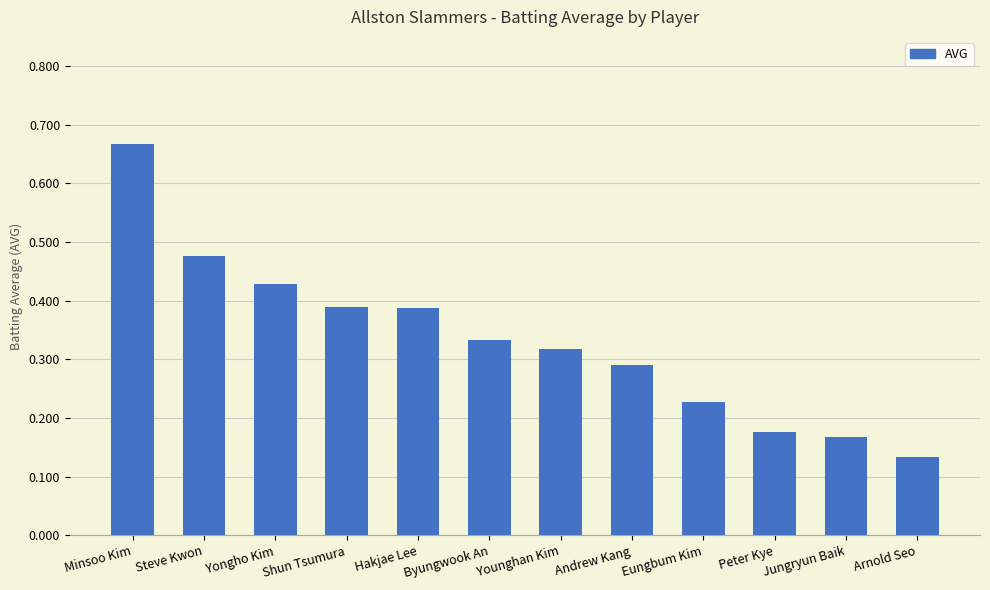

Which label corresponds to the smallest value in the chart?

Arnold Seo